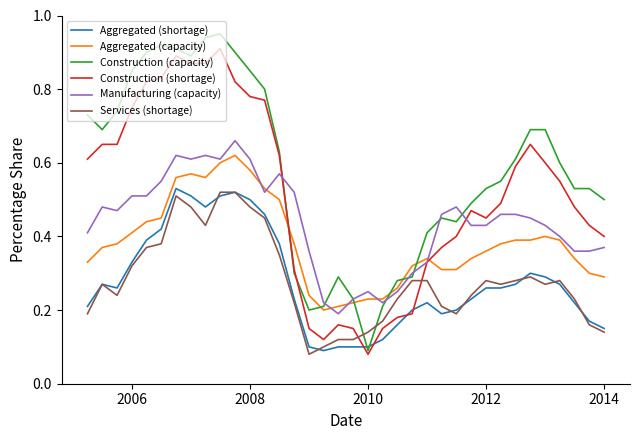

How many times do Construction (shortage) and Aggregated (shortage) cross each other?

4